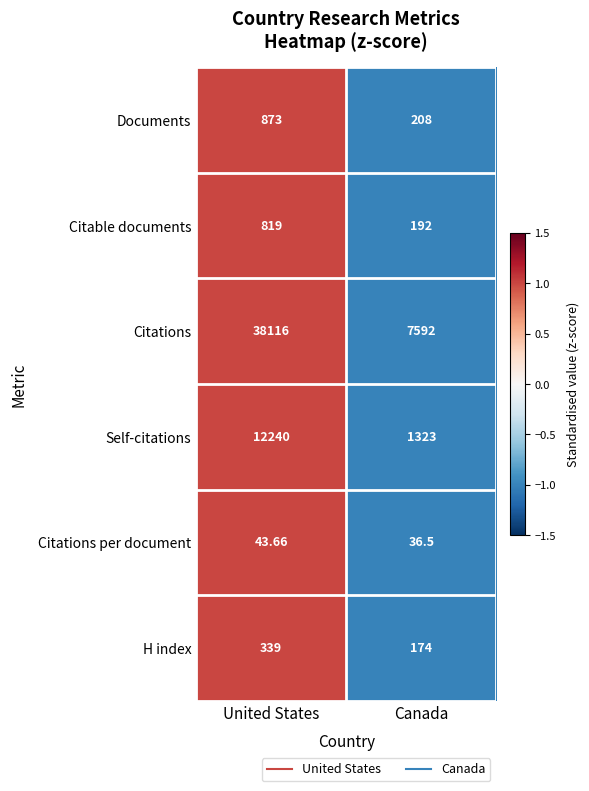

Which series changed the most between United States and Canada?

Citations